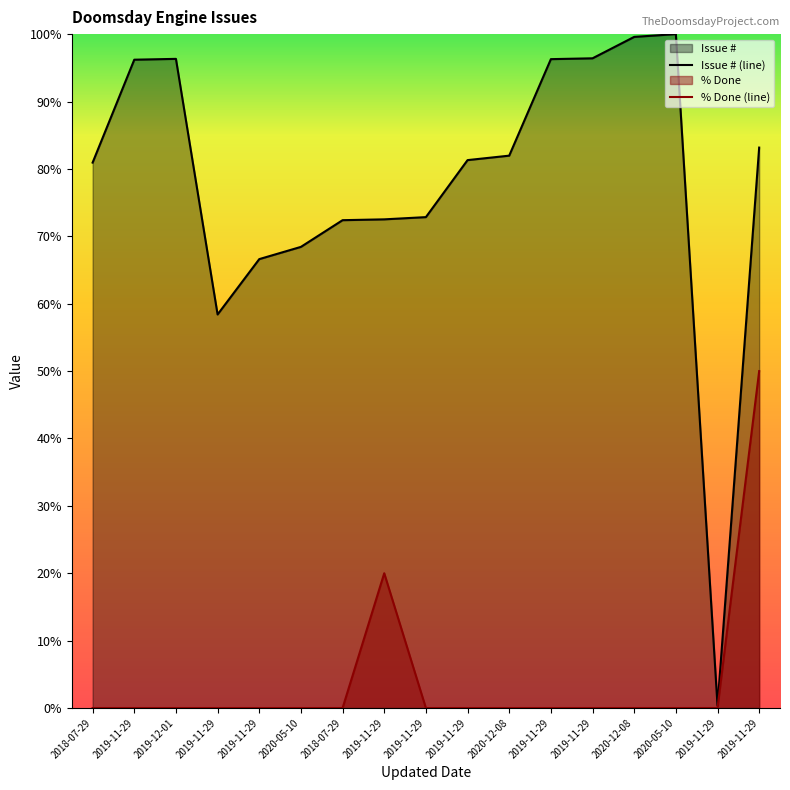

Reading right to left, list all the values displayed in this chart.

Issue #: 2019-11-29=83.2	2019-11-29=0.4	2020-05-10=100.0	2020-12-08=99.6	2019-11-29=96.4	2019-11-29=96.3	2020-12-08=82.0	2019-11-29=81.3	2019-11-29=72.8	2019-11-29=72.5	2018-07-29=72.4	2020-05-10=68.4	2019-11-29=66.6	2019-11-29=58.4	2019-12-01=96.3	2019-11-29=96.2	2018-07-29=80.9
% Done: 2019-11-29=50.0	2019-11-29=0.0	2020-05-10=0.0	2020-12-08=0.0	2019-11-29=0.0	2019-11-29=0.0	2020-12-08=0.0	2019-11-29=0.0	2019-11-29=0.0	2019-11-29=20.0	2018-07-29=0.0	2020-05-10=0.0	2019-11-29=0.0	2019-11-29=0.0	2019-12-01=0.0	2019-11-29=0.0	2018-07-29=0.0